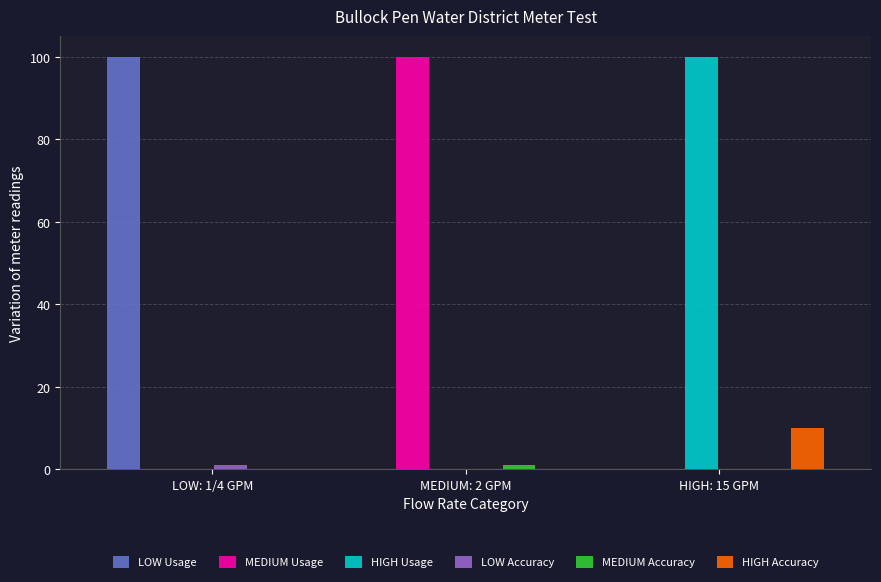

What is the sum of all MEDIUM Usage values?

100